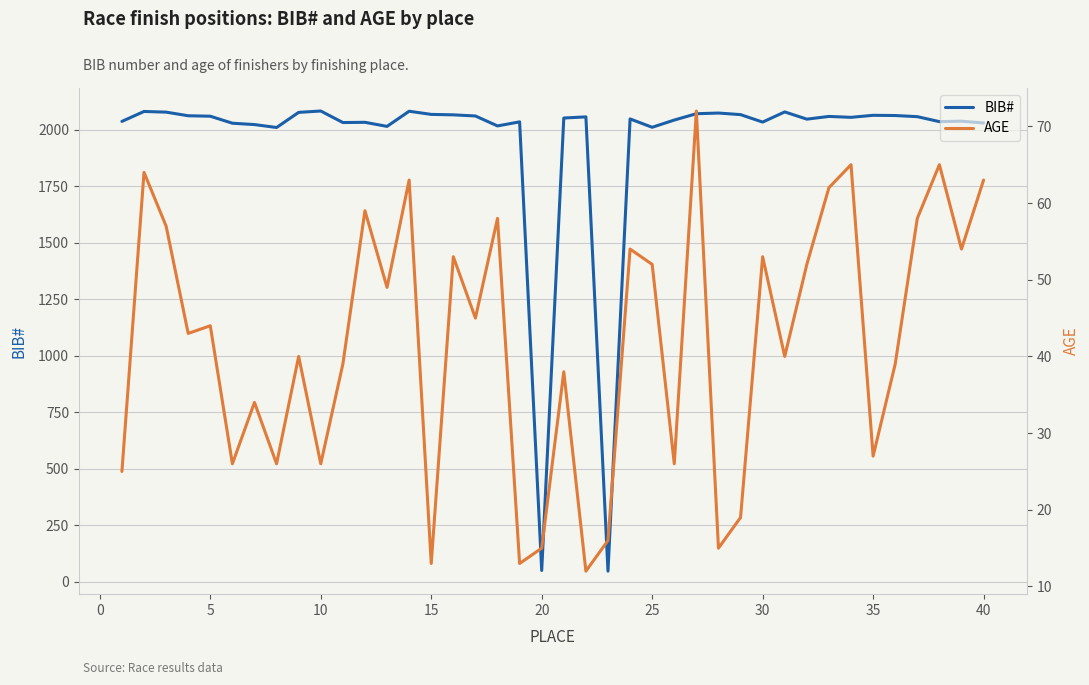

True or false: AGE and BIB# intersect in this chart.

False